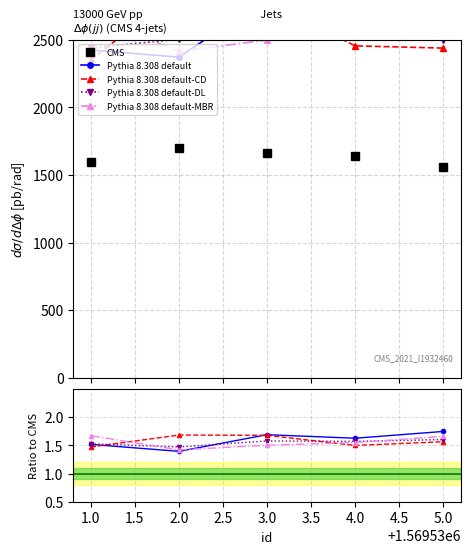

True or false: CMS has more than 0 interior local peaks.

True